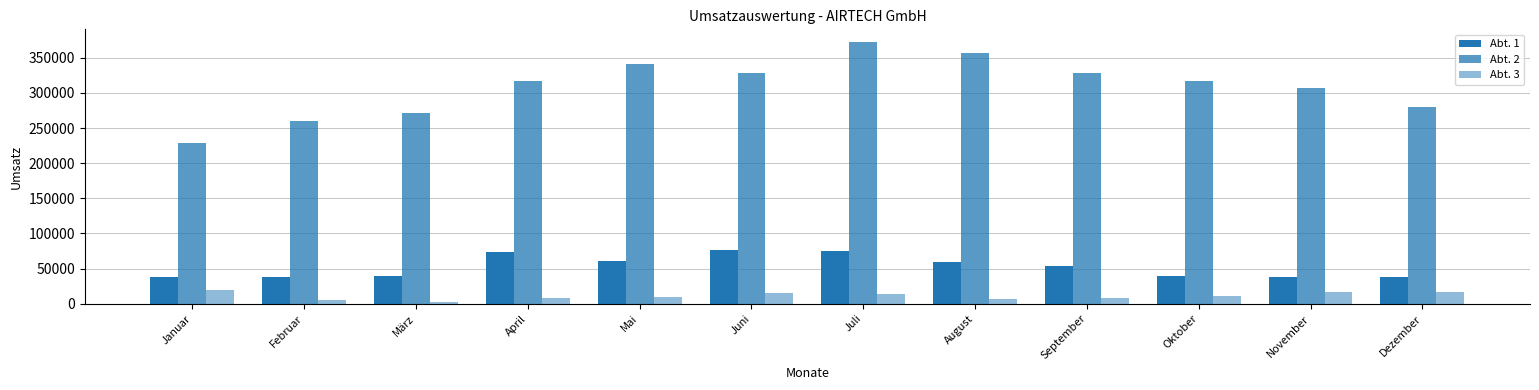

Between August and Dezember, which series saw the biggest shift?

Abt. 2